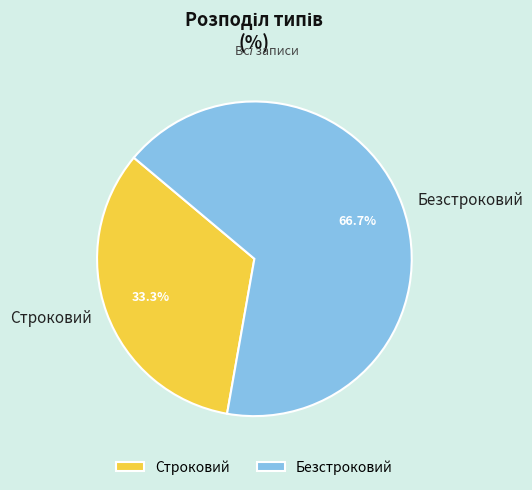

Between Строковий and Безстроковий, which is larger?

Безстроковий